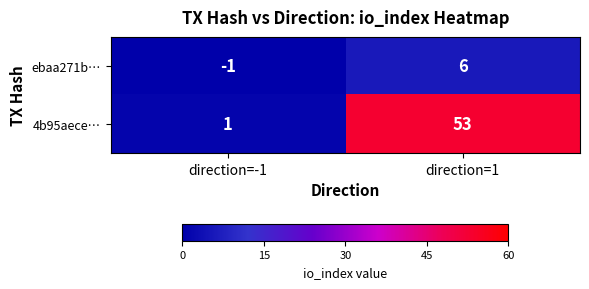

At which label is ebaa271b… closest to 2?

direction=-1